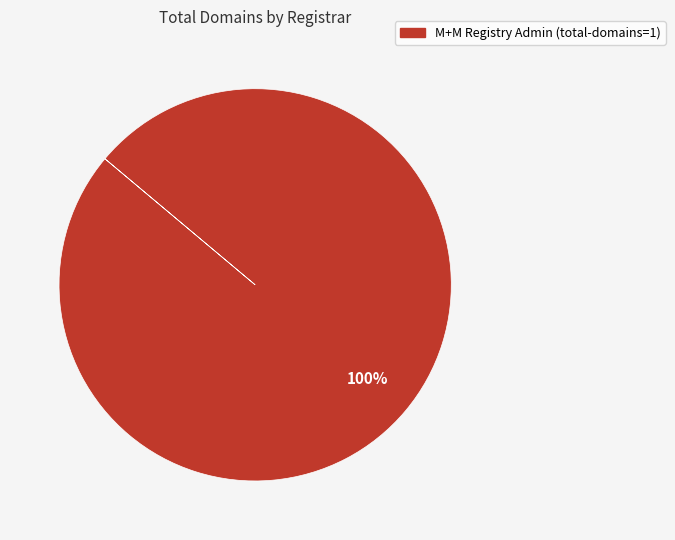

Does any single category account for the majority?

Yes